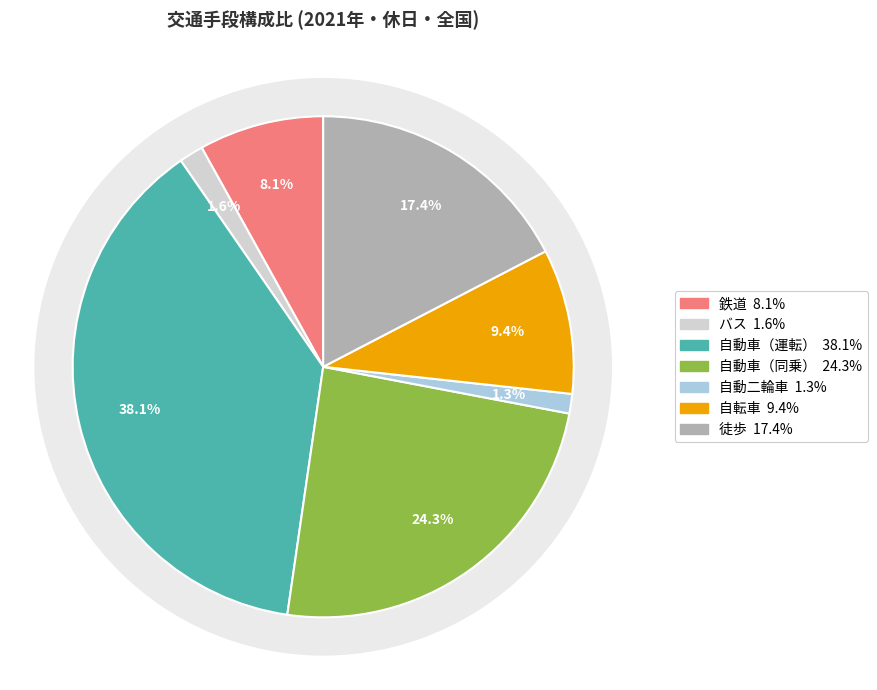

Is it true that 自転車 is 9% of the pie?

True